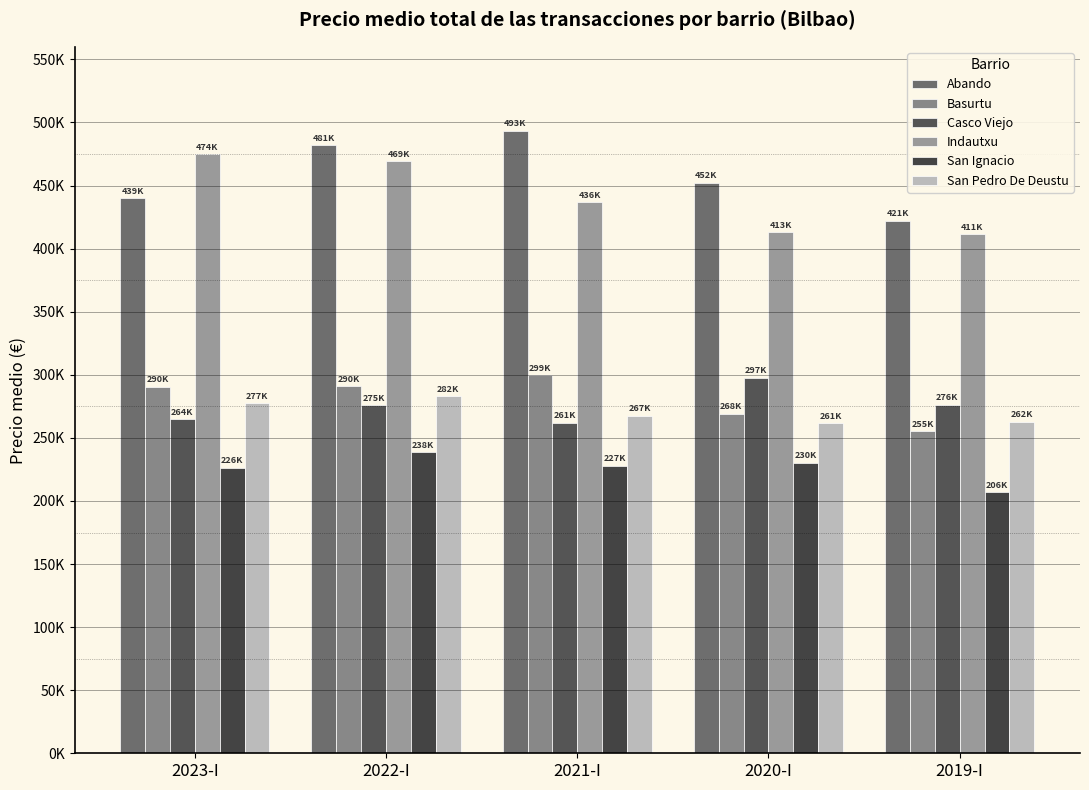

Reading left to right, list all the values displayed in this chart.

Abando: 439836	481974	493536	452294	421999
Basurtu: 290495	290818	299687	268969	255204
Casco Viejo: 264683	275746	261863	297806	276408
Indautxu: 474877	469431	436906	413045	411445
San Ignacio: 226158	238749	227942	230269	206785
San Pedro De Deustu: 277632	282978	267624	261773	262646